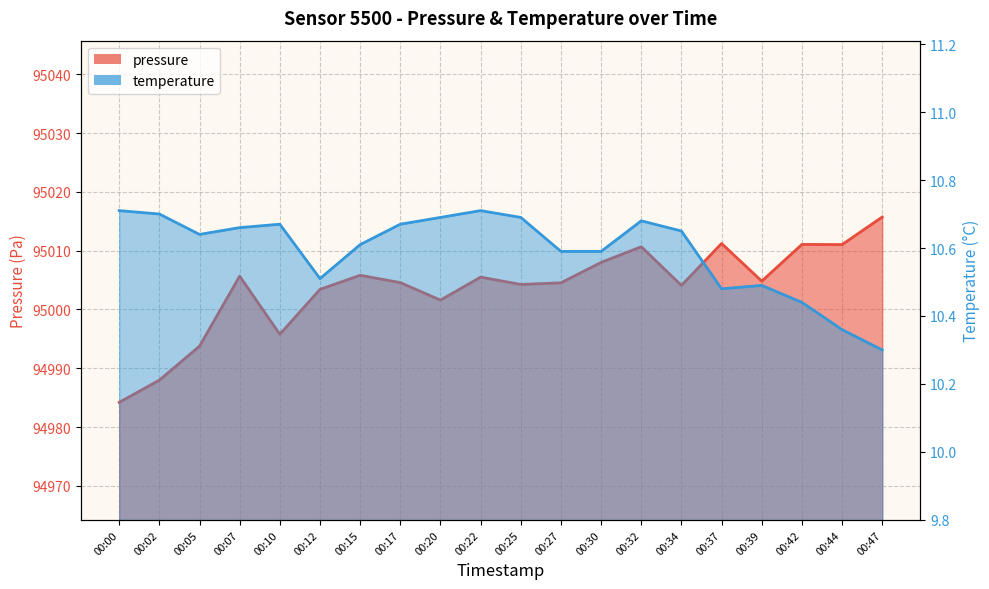

Rank the series by their average value, from highest to lowest.

pressure, temperature